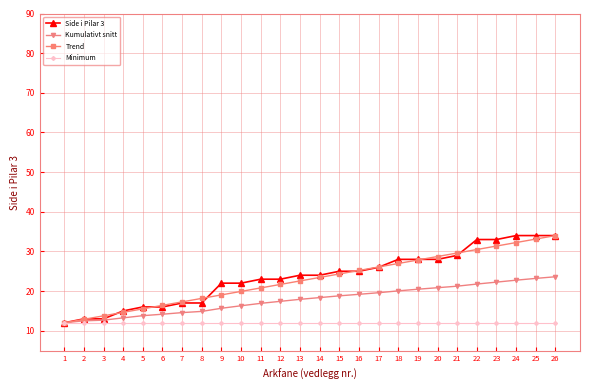

What is the smallest value displayed?

12.0